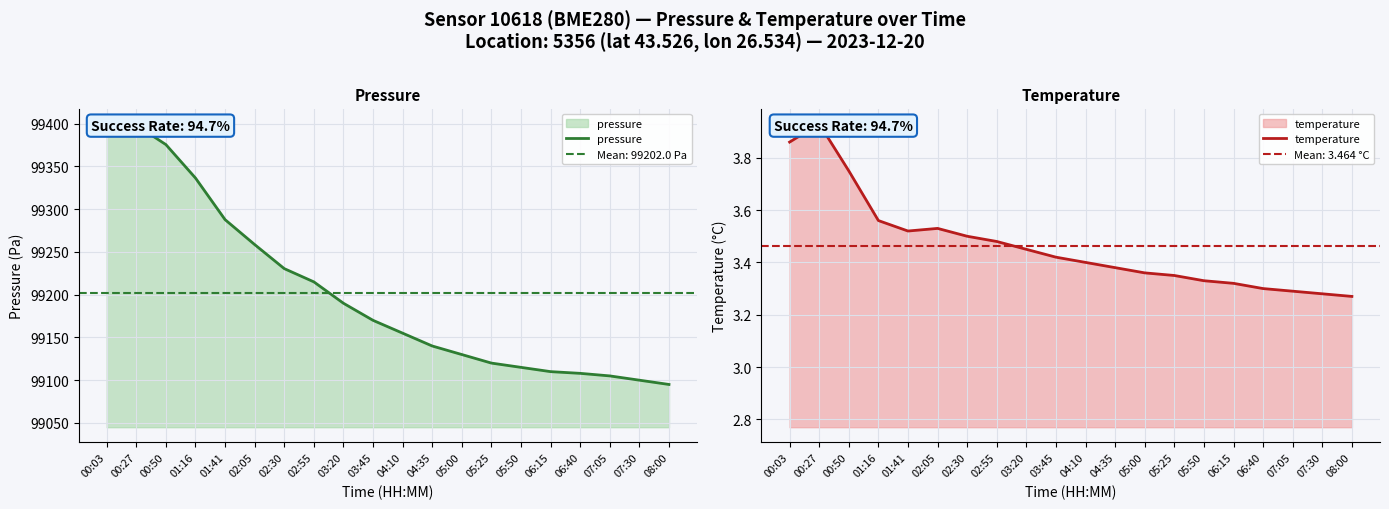

True or false: temperature and pressure intersect in this chart.

False